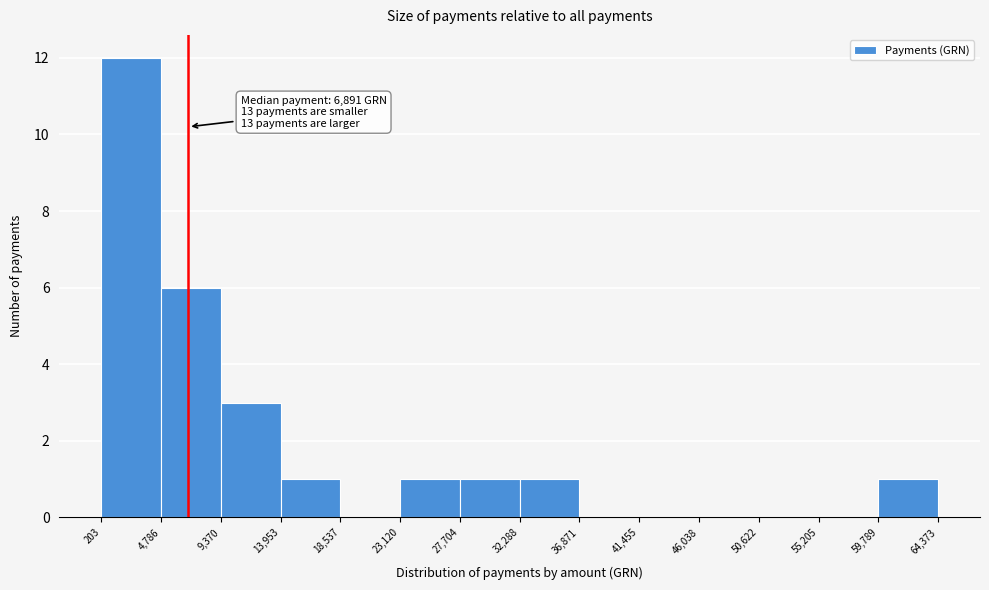

Which range on the x-axis has the tallest bar?

203 to 4,786